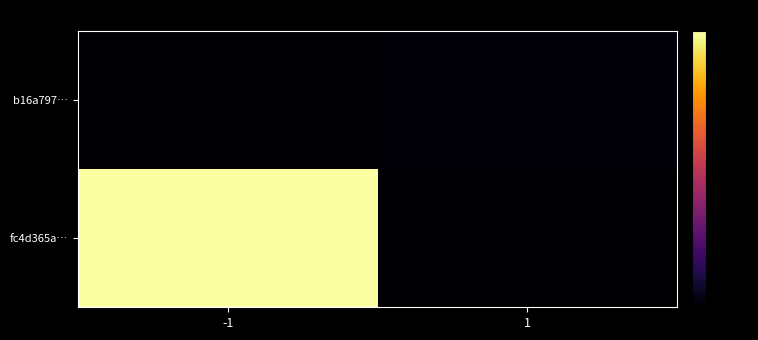

At which category is the sum across all series the highest?

-1